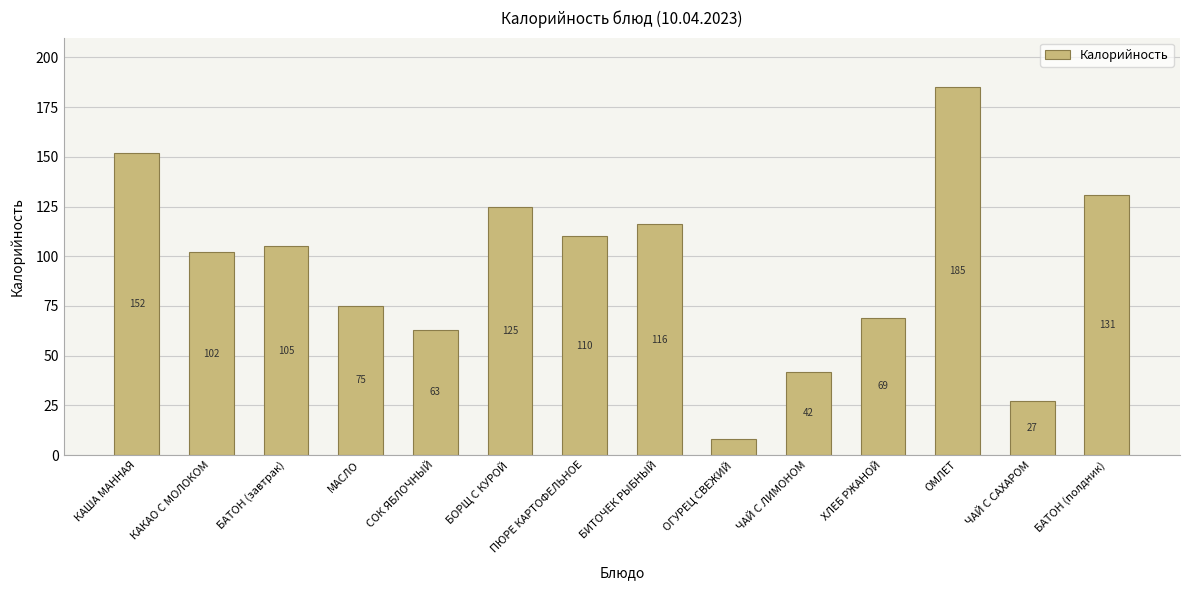

Rank the categories by value from lowest to highest.

ОГУРЕЦ СВЕЖИЙ, ЧАЙ С САХАРОМ, ЧАЙ С ЛИМОНОМ, СОК ЯБЛОЧНЫЙ, ХЛЕБ РЖАНОЙ, МАСЛО, КАКАО С МОЛОКОМ, БАТОН (завтрак), ПЮРЕ КАРТОФЕЛЬНОЕ, БИТОЧЕК РЫБНЫЙ, БОРЩ С КУРОЙ, БАТОН (полдник), КАША МАННАЯ, ОМЛЕТ